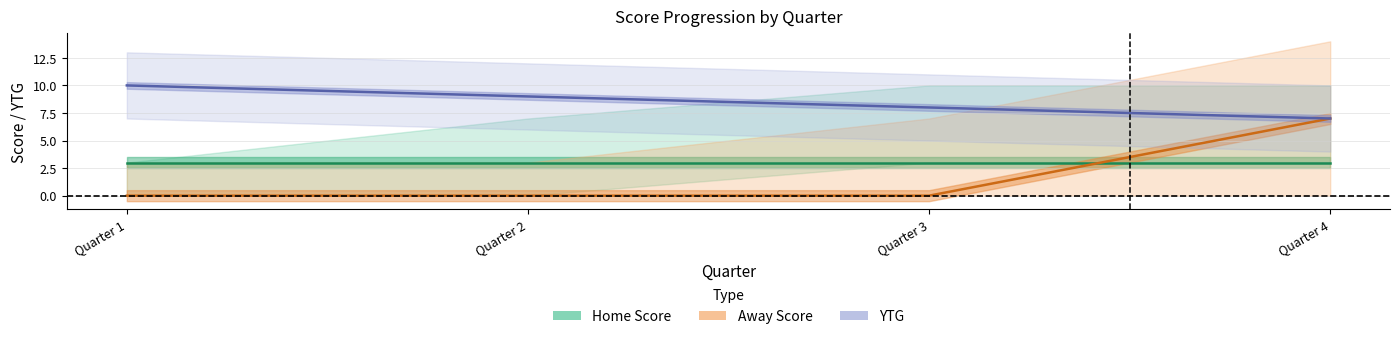

List the series in order of their peak value, highest first.

YTG, Away Score, Home Score